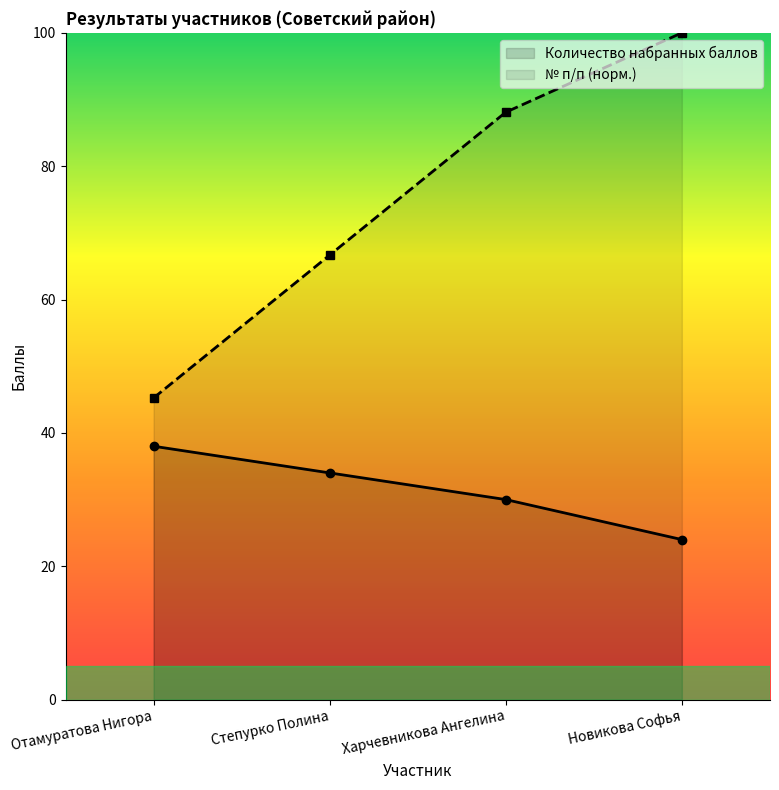

How many lines are shown in the chart?

2